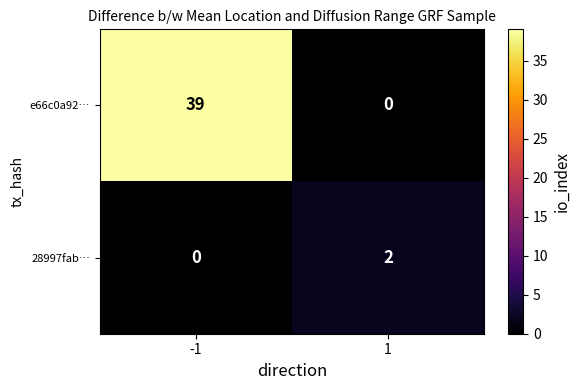

Which series has the largest total across all categories?

e66c0a92…